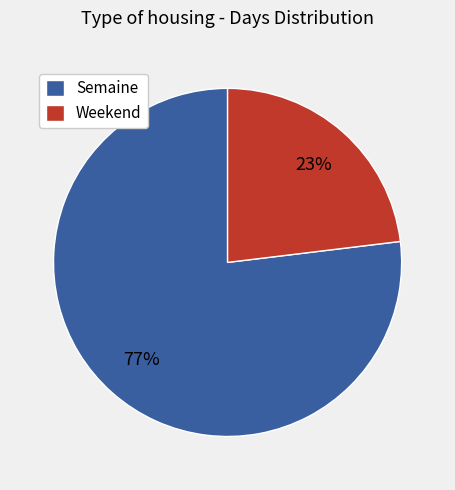

Is it true that Semaine is 69% of the pie?

False